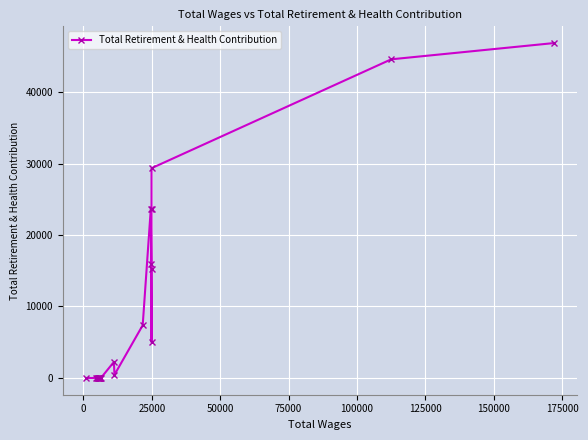

What is the maximum value shown in the chart?

46849